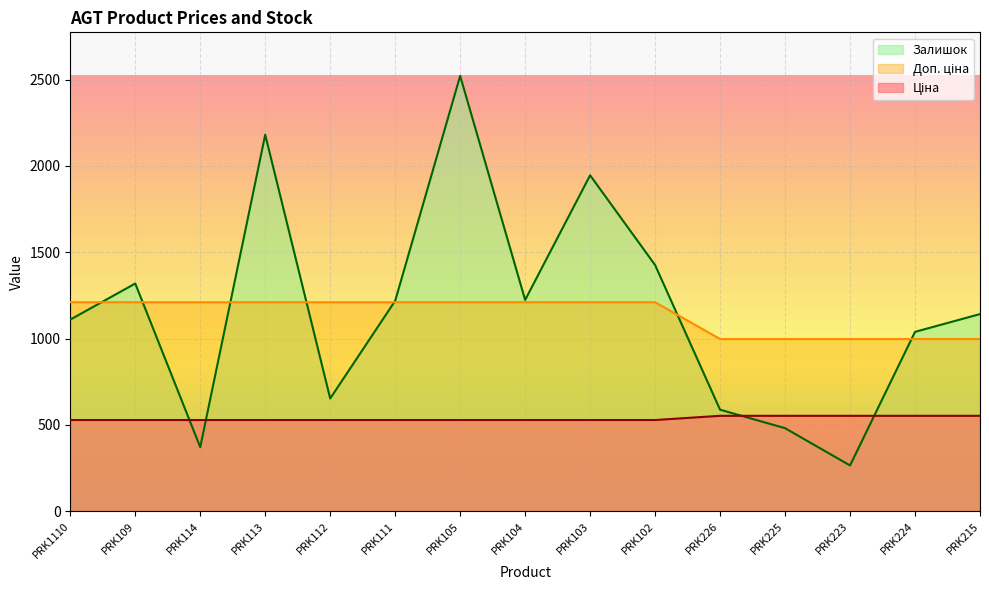

What are all the series names shown in the legend?

Ціна, Доп. ціна, Залишок